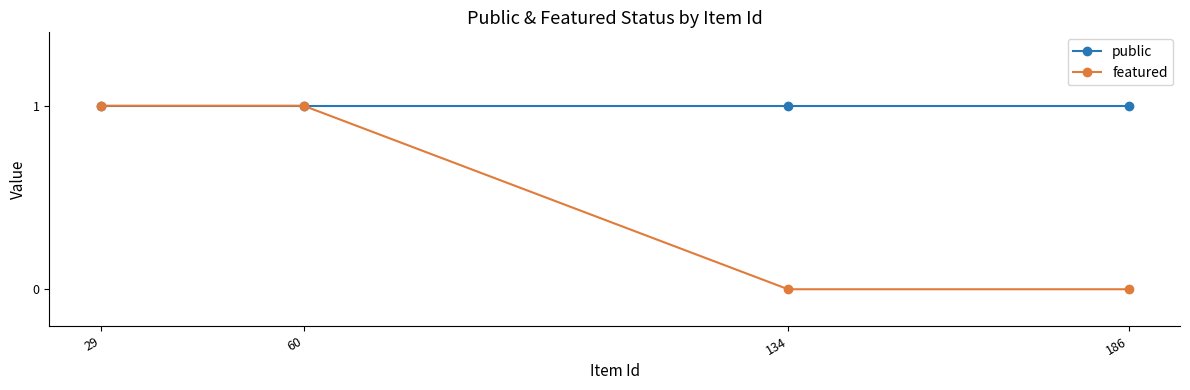

Which series has the largest range (max minus min)?

featured